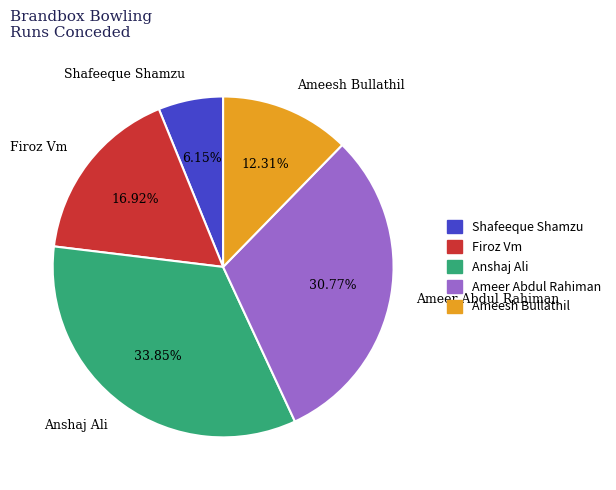

To the nearest percent, what is the difference between the Ameesh Bullathil and Shafeeque Shamzu slice percentages?

6%